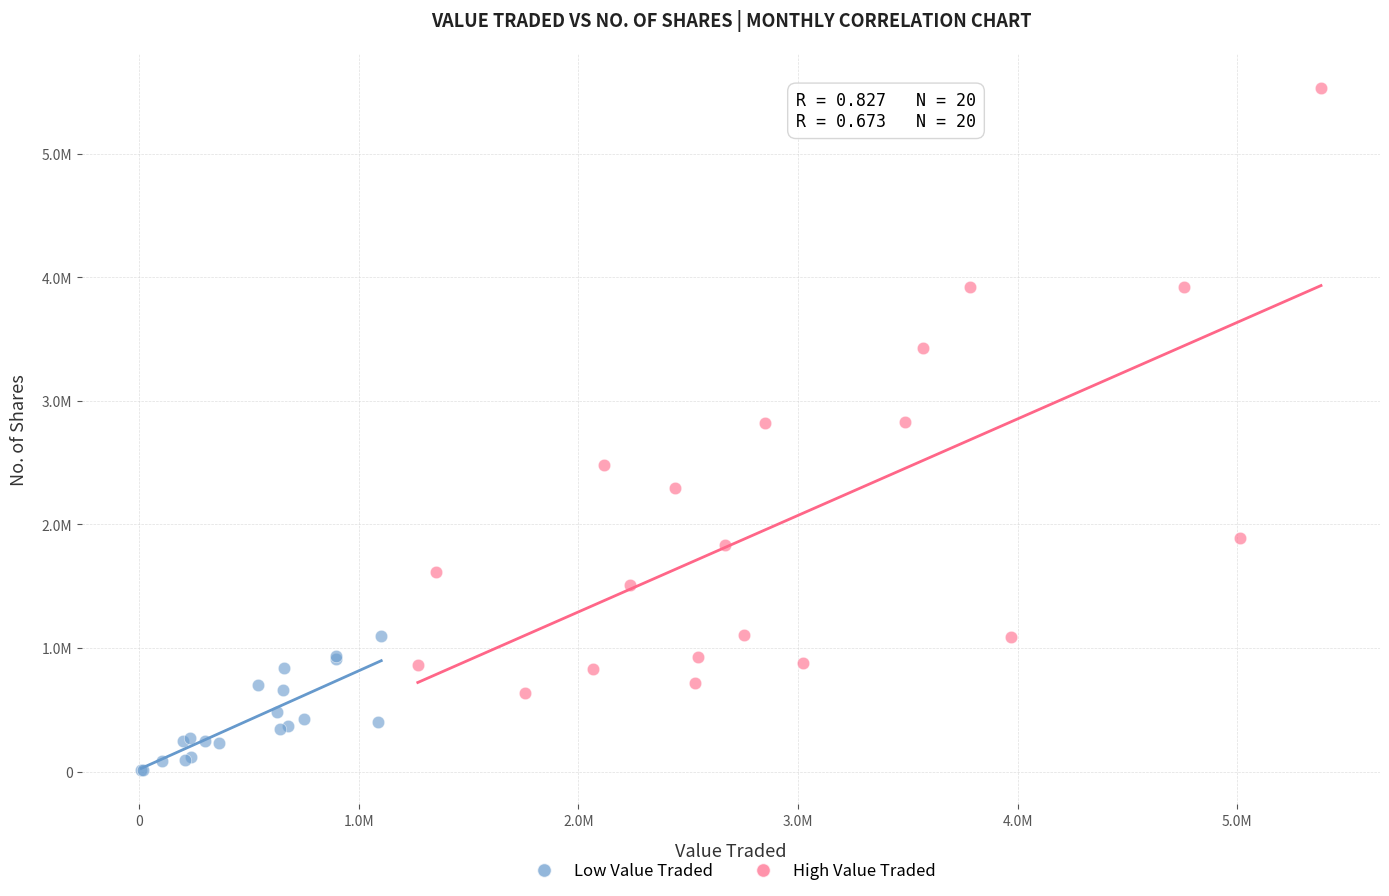

Which series contains the highest Y value?

High Value Traded